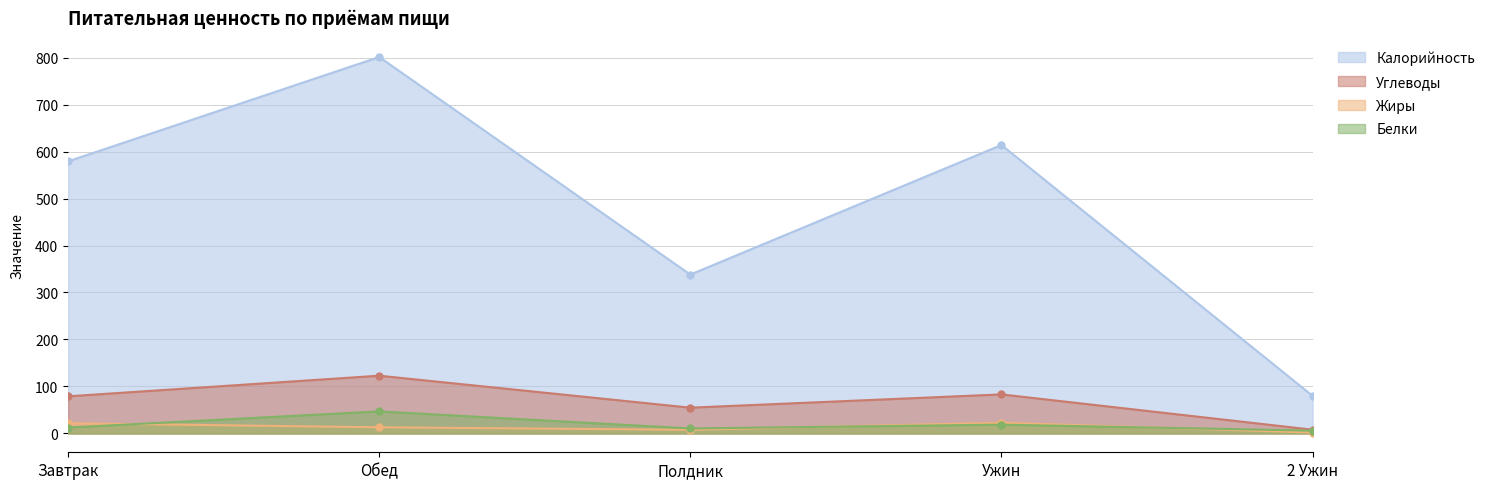

What is the average value of the Калорийность series?

482.4